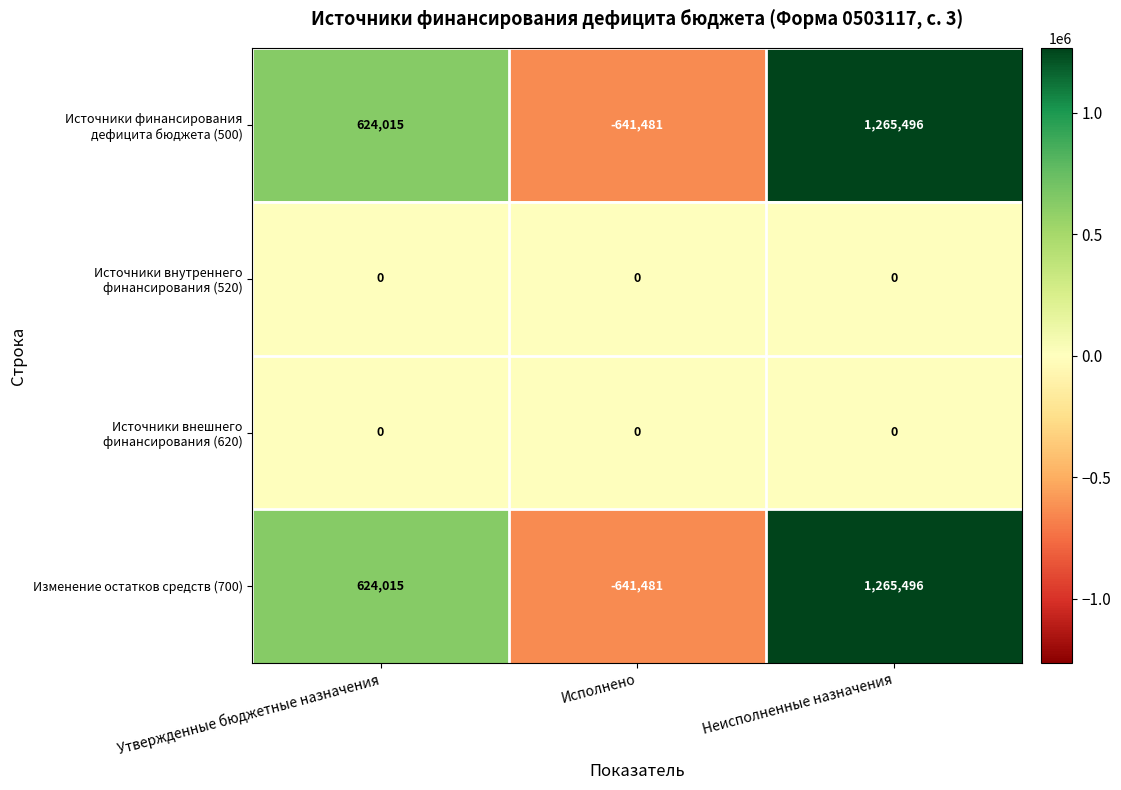

Rank the categories by Изменение остатков средств (700) value from lowest to highest.

Исполнено, Утвержденные бюджетные назначения, Неисполненные назначения